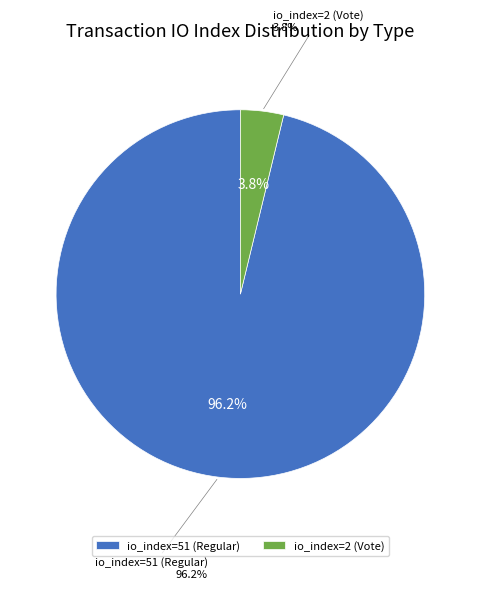

The io_index=2 (Vote) slice represents 1% of the pie. True or false?

False